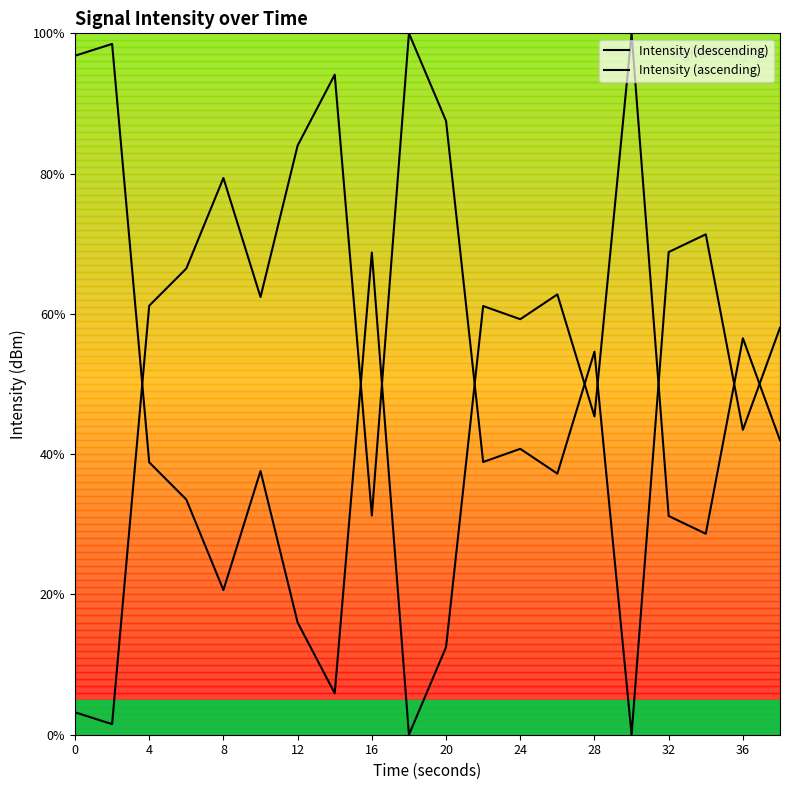

Reading left to right, extract all data points from this chart.

Intensity (descending): 96.8	98.5	38.8	33.5	20.6	37.6	16.0	5.9	68.7	0.0	12.5	61.1	59.2	62.8	45.4	100.0	31.2	28.7	56.5	42.0
Intensity (ascending): 3.2	1.5	61.2	66.5	79.4	62.4	84.0	94.1	31.3	100.0	87.5	38.9	40.8	37.2	54.6	0.0	68.8	71.3	43.5	58.0